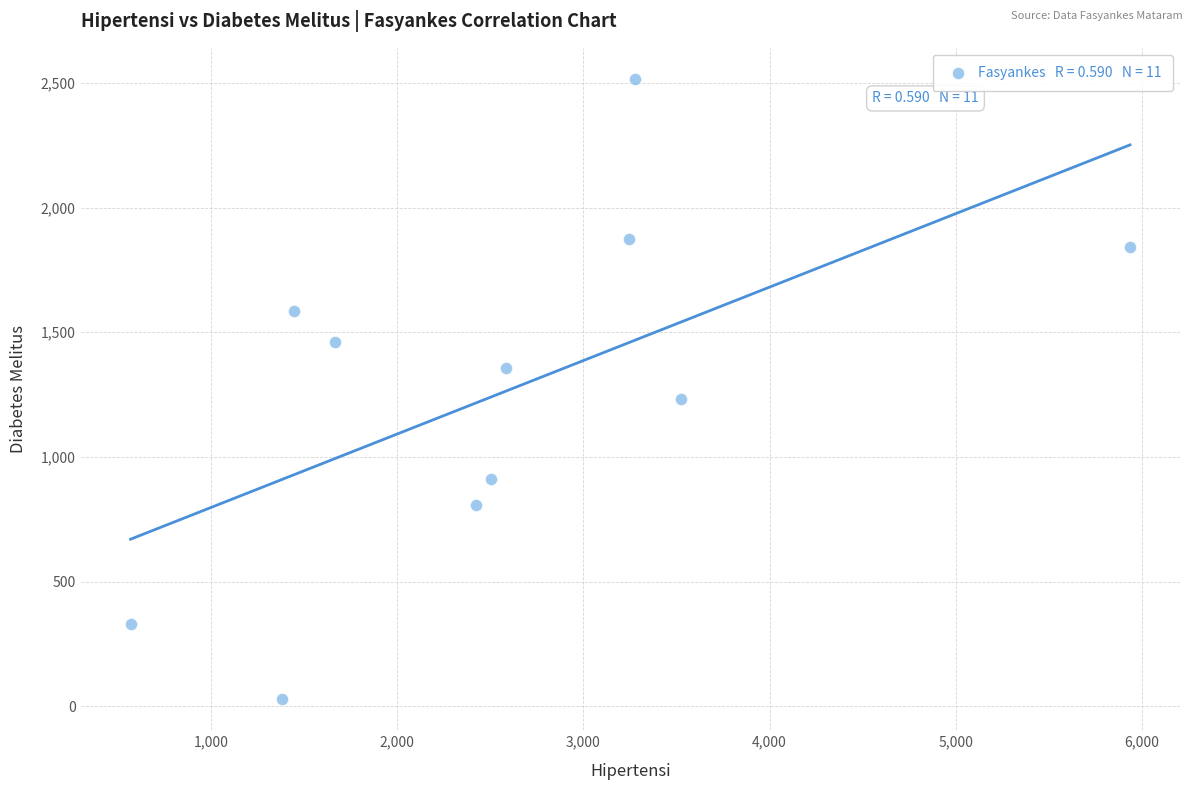

What is the range of Y values (max minus min)?

2488